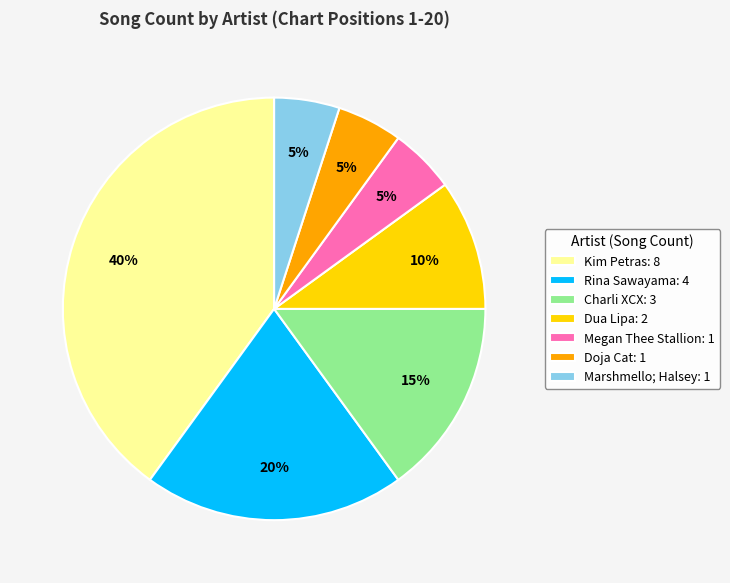

Combined, do Dua Lipa: 2 and Doja Cat: 1 account for over 50%?

No